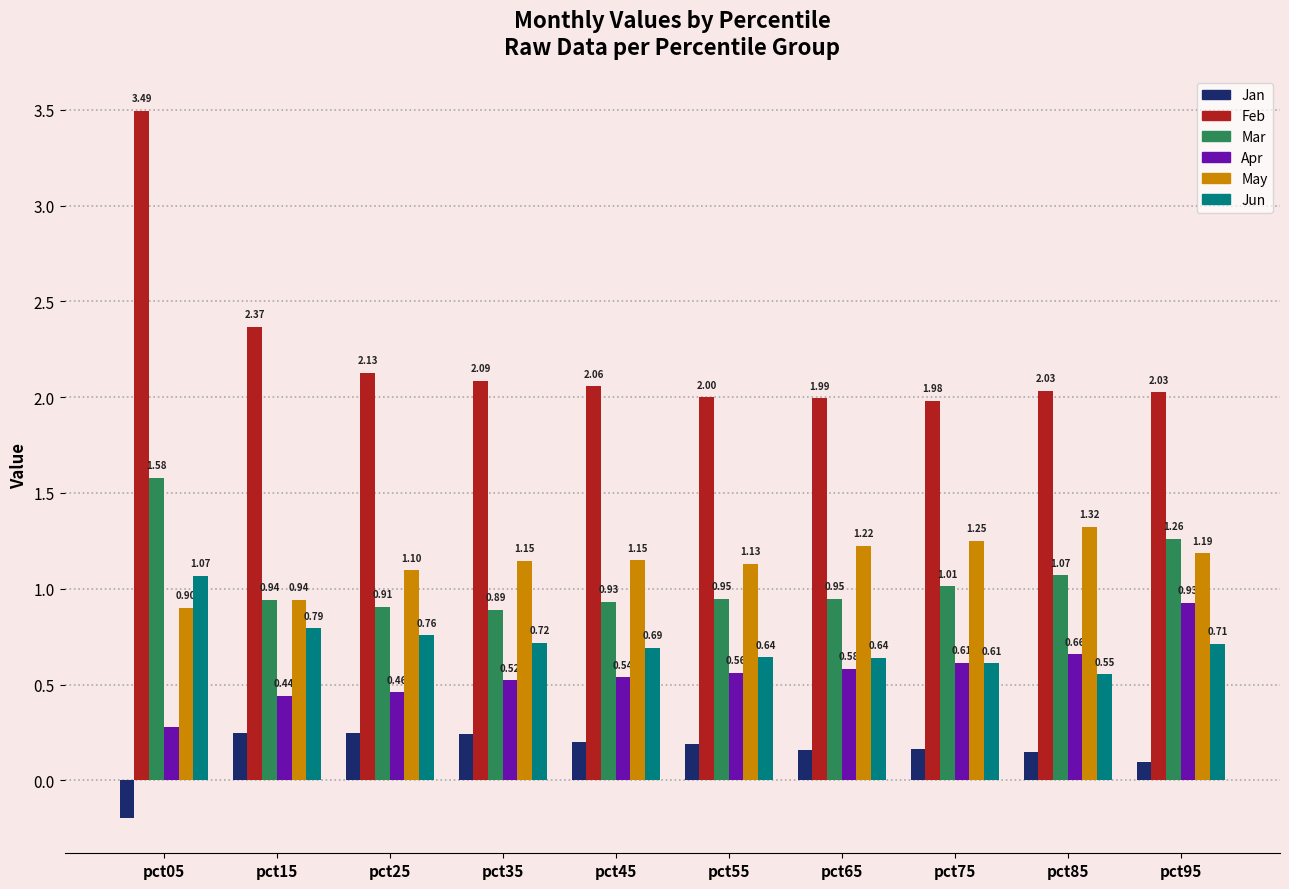

How many bars are there in total?

60